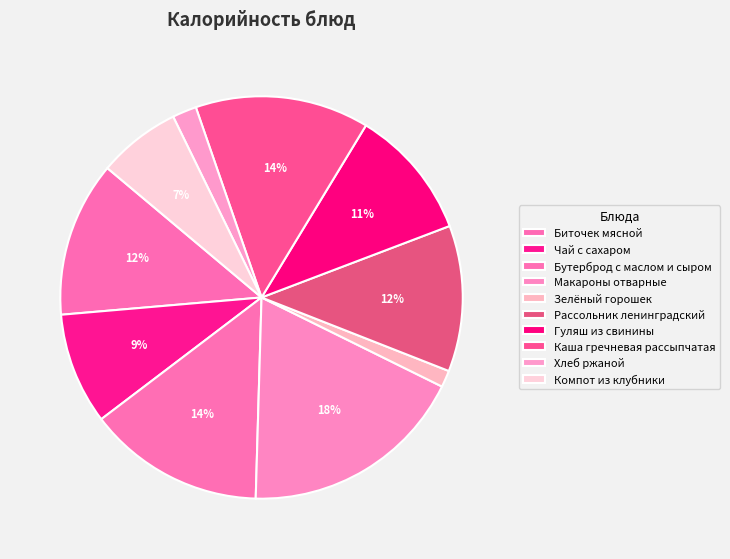

To the nearest percent, what percentage of the pie is Чай с сахаром?

9%